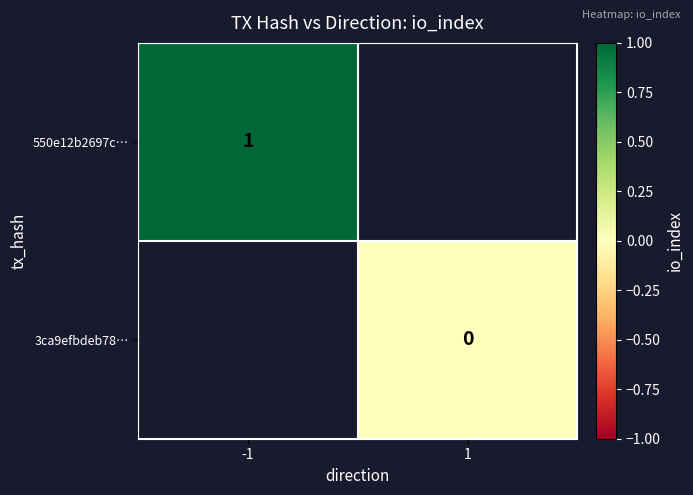

Is it true that 550e12b2697c… equals 1 at -1?

True